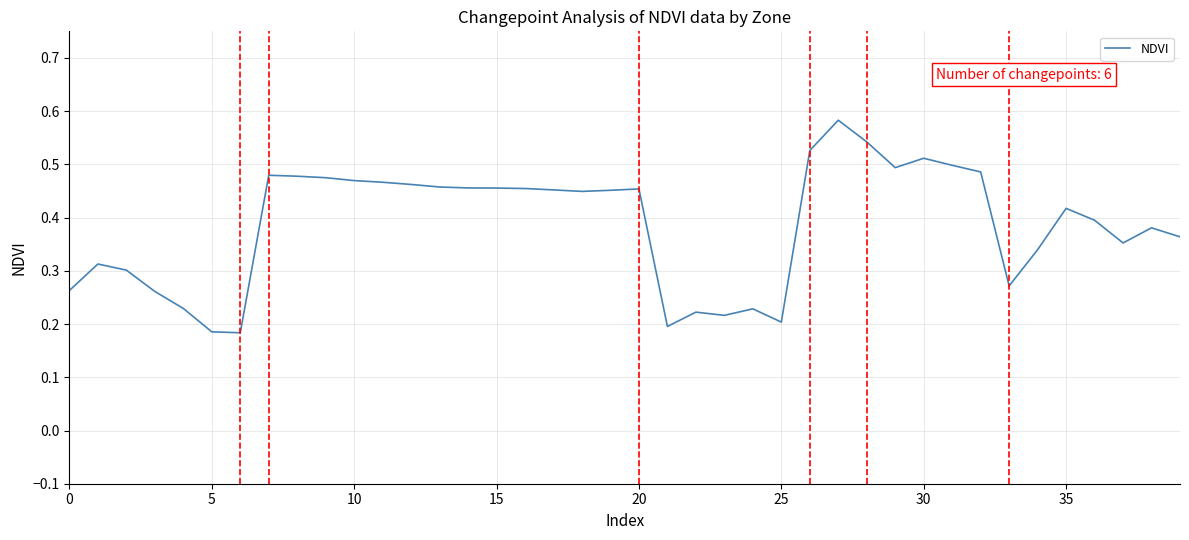

What is the sum of all values?

15.4